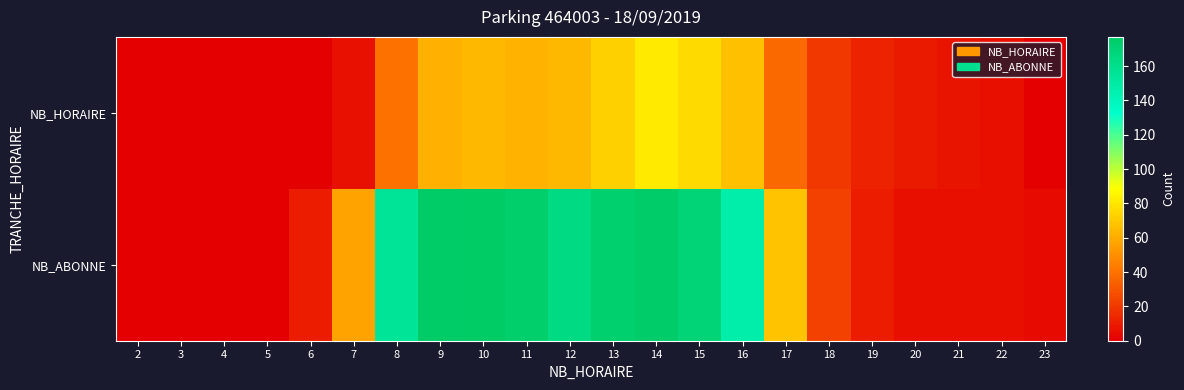

At which category does the chart reach its peak across all series?

10